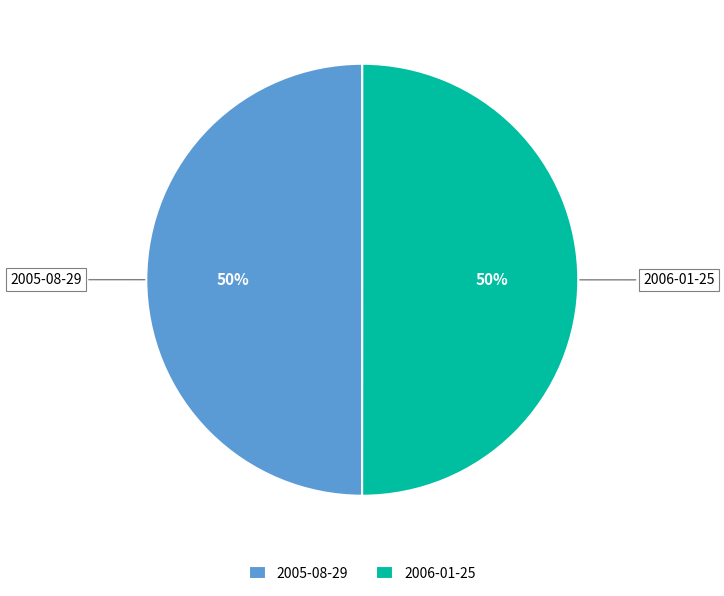

What percentage is the 2006-01-25 slice, to the nearest percent?

50%